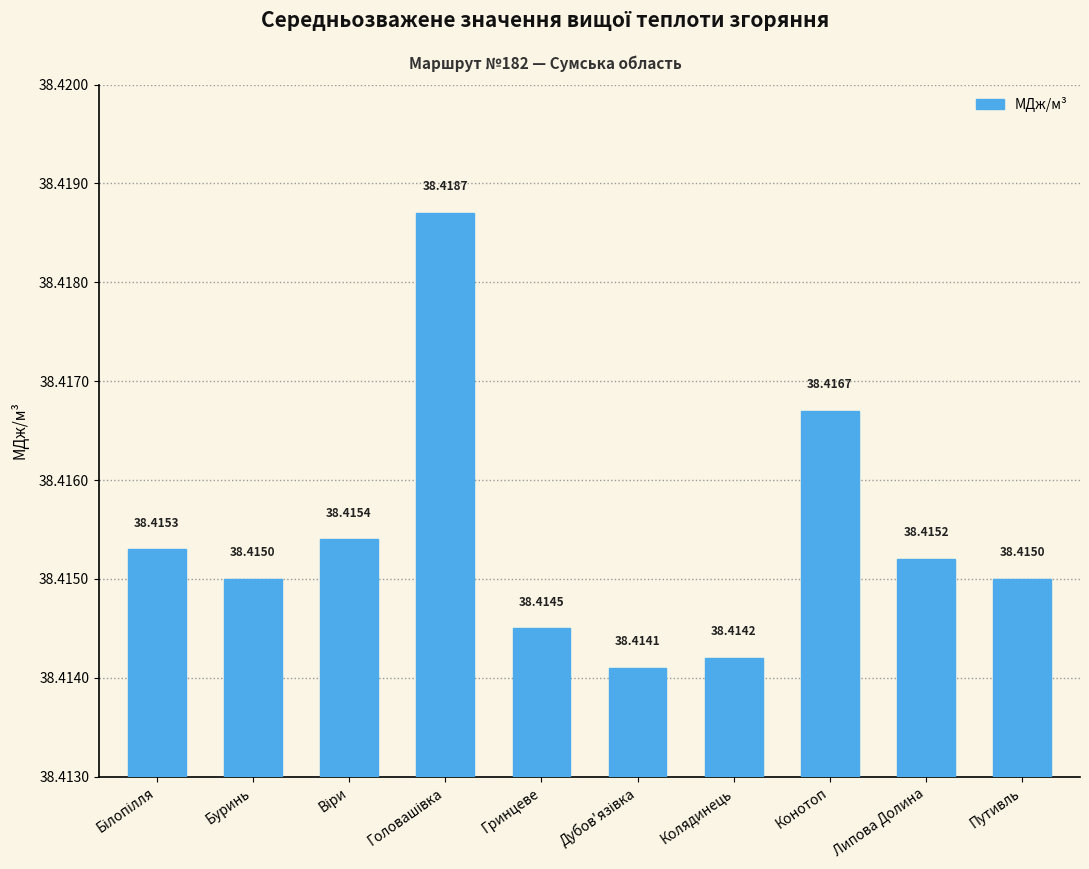

What is the value of the 1st bar from the left?

38.4